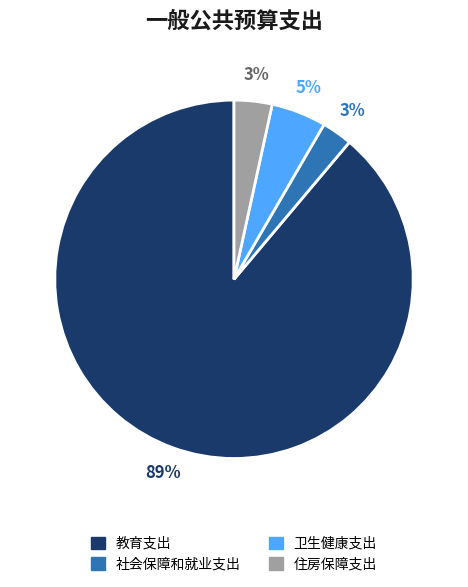

Which slice represents more than half of the pie?

教育支出